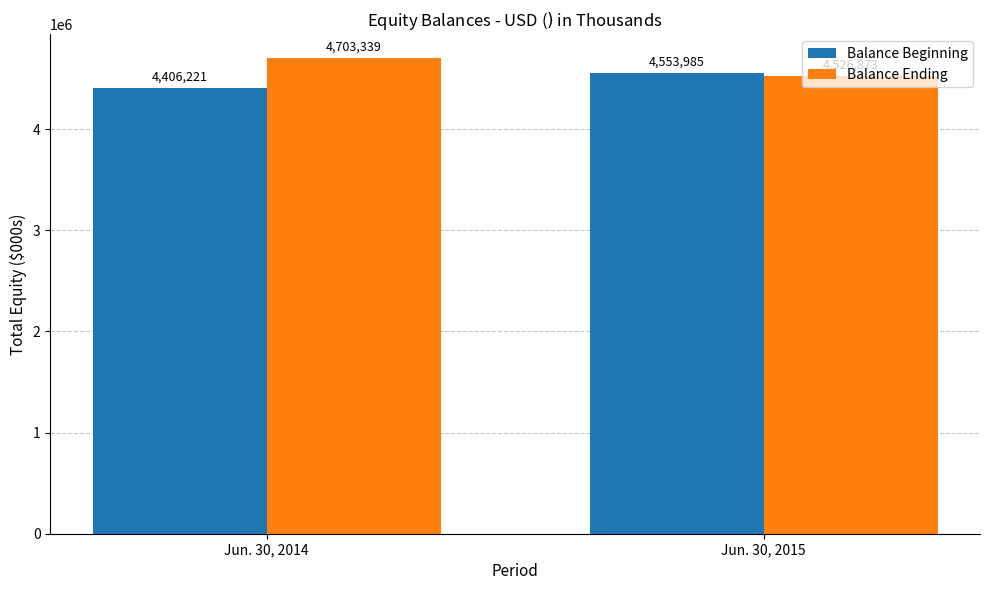

Reading left to right, extract all data points from this chart.

Balance Beginning: Jun. 30, 2014=4406221	Jun. 30, 2015=4553985
Balance Ending: Jun. 30, 2014=4703339	Jun. 30, 2015=4526873